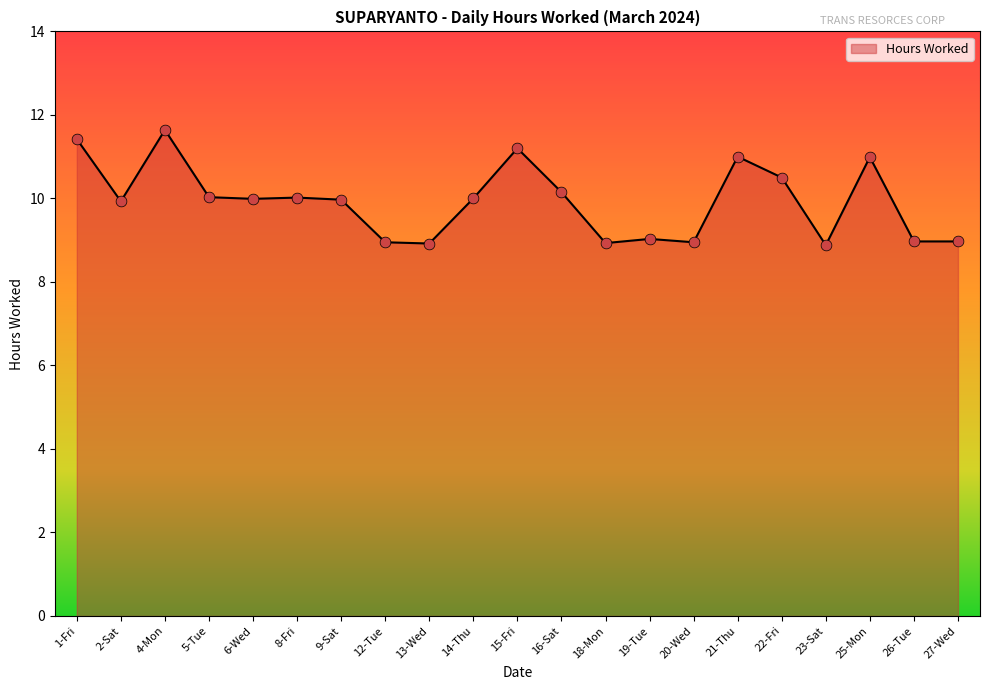

Which has a higher value, 12-Tue or 16-Sat?

16-Sat